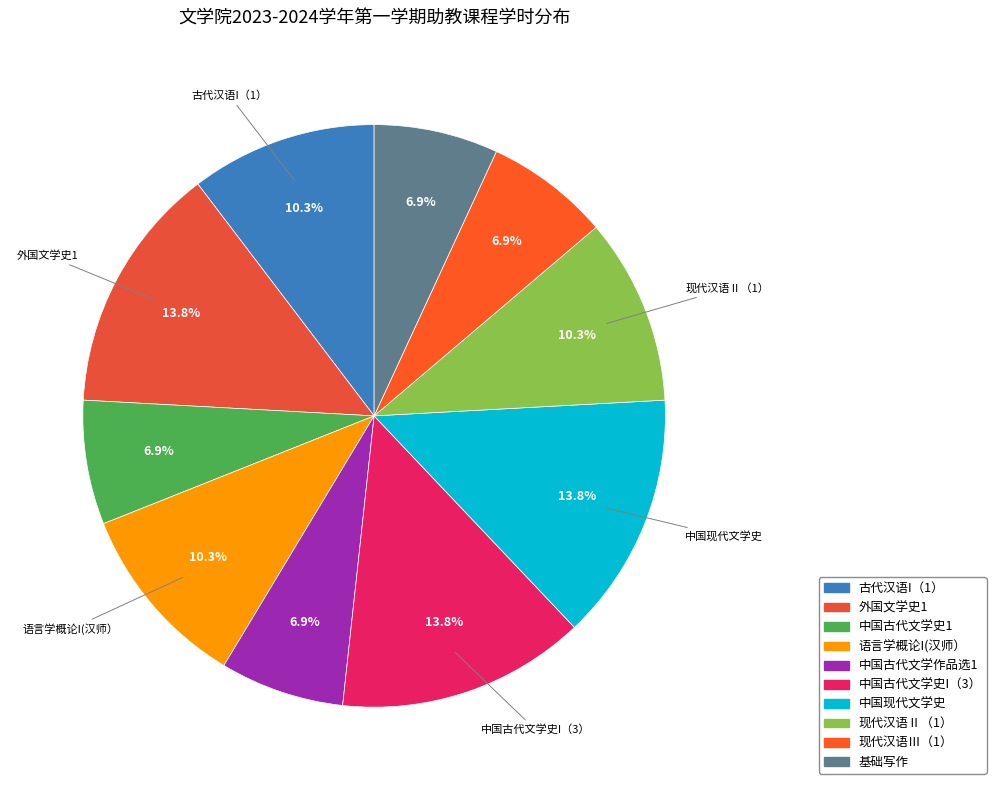

True or false: 外国文学史1 accounts for 14% of the total.

True